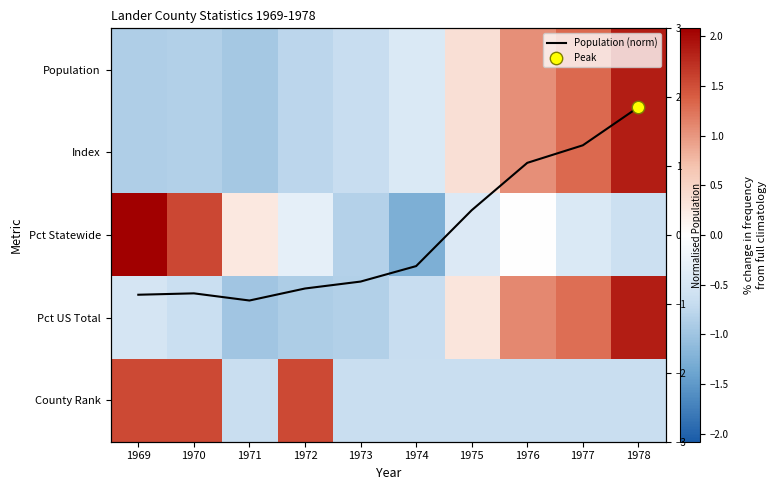

What is the sum of the County Rank values at 1977 and 1972?

0.9